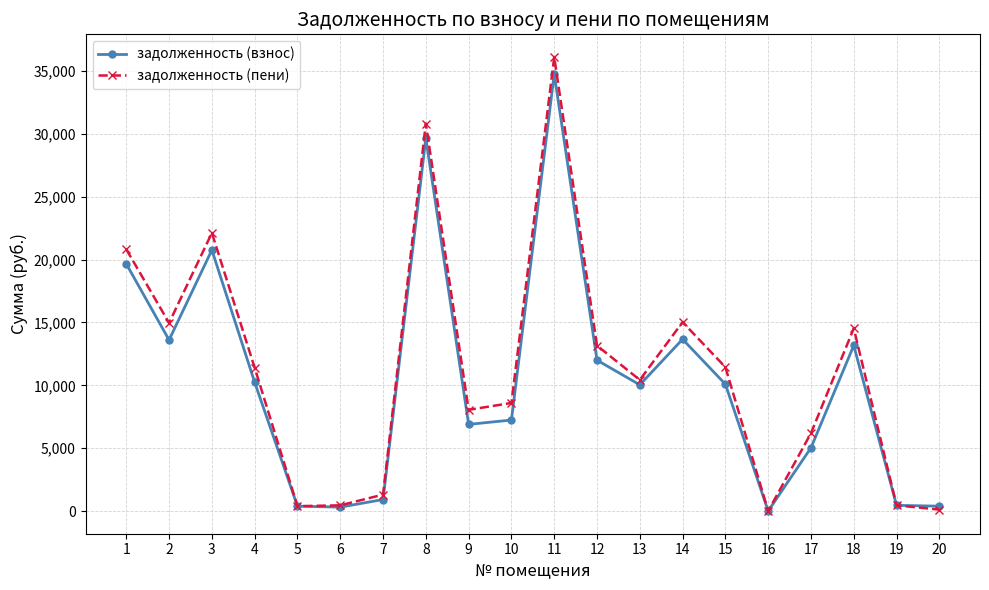

Where does the задолженность (пени) series first go above 11403?

1